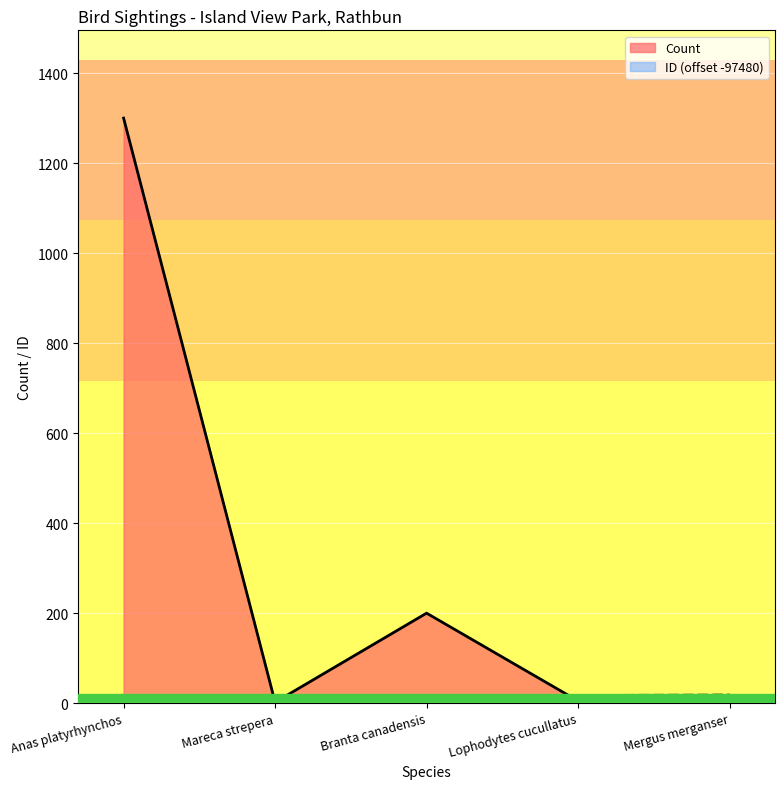

What are all the series names shown in the legend?

Count, ID (offset -97480)